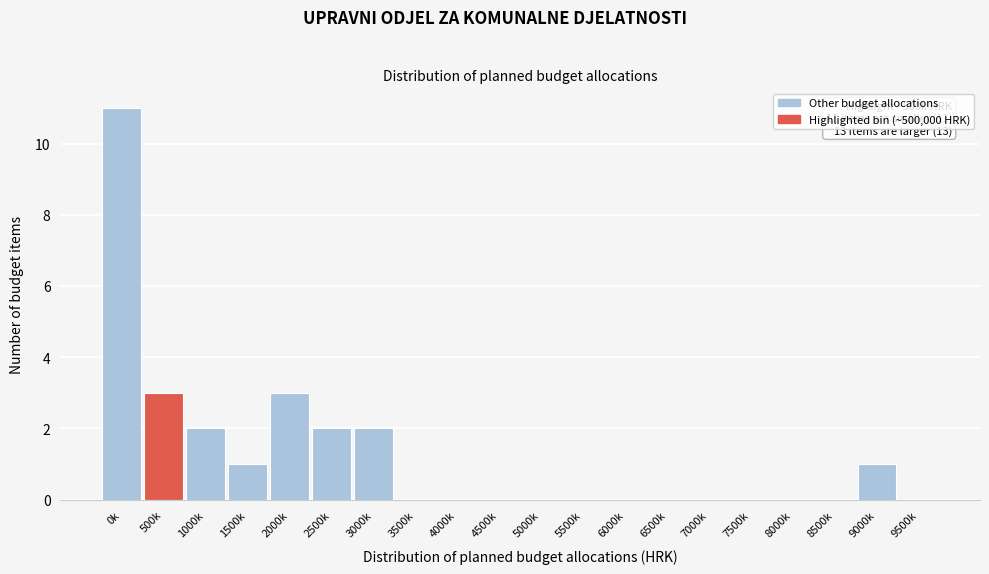

Reading left to right, list all the values displayed in this chart.

0k=11	500k=3	1000k=2	1500k=1	2000k=3	2500k=2	3000k=2	3500k=0	4000k=0	4500k=0	5000k=0	5500k=0	6000k=0	6500k=0	7000k=0	7500k=0	8000k=0	8500k=0	9000k=1	9500k=0